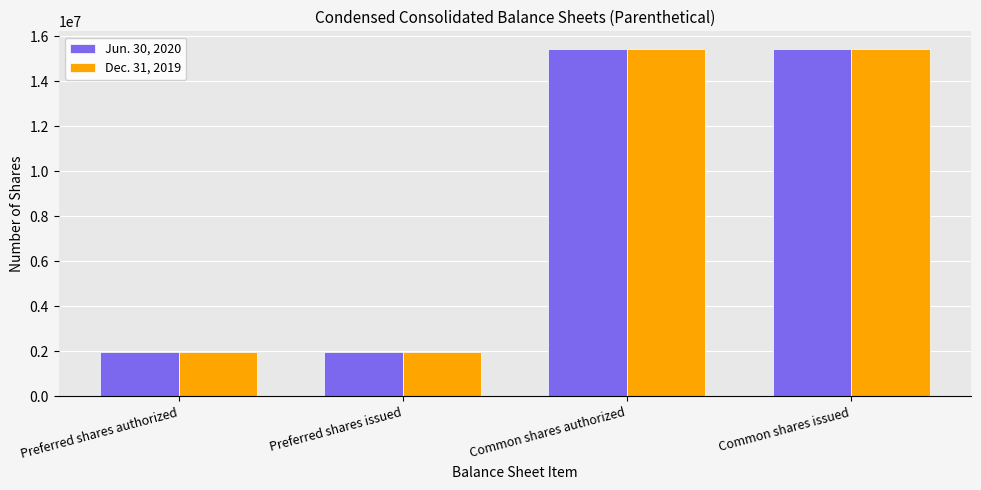

What is the total value across all series at Preferred shares issued?

3939594